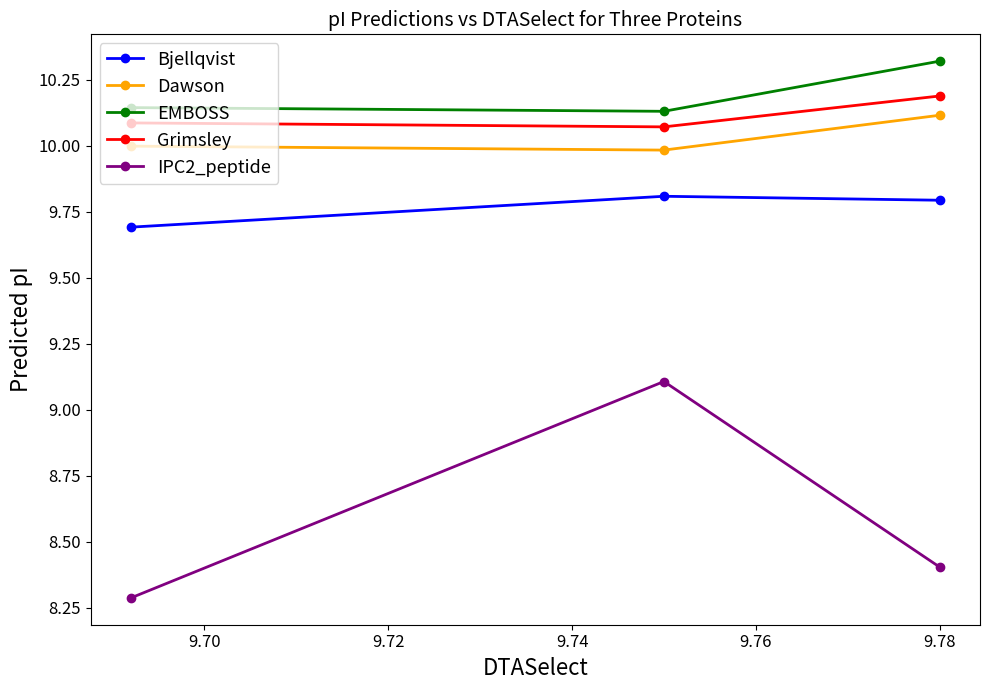

What is the smallest value displayed?

8.3